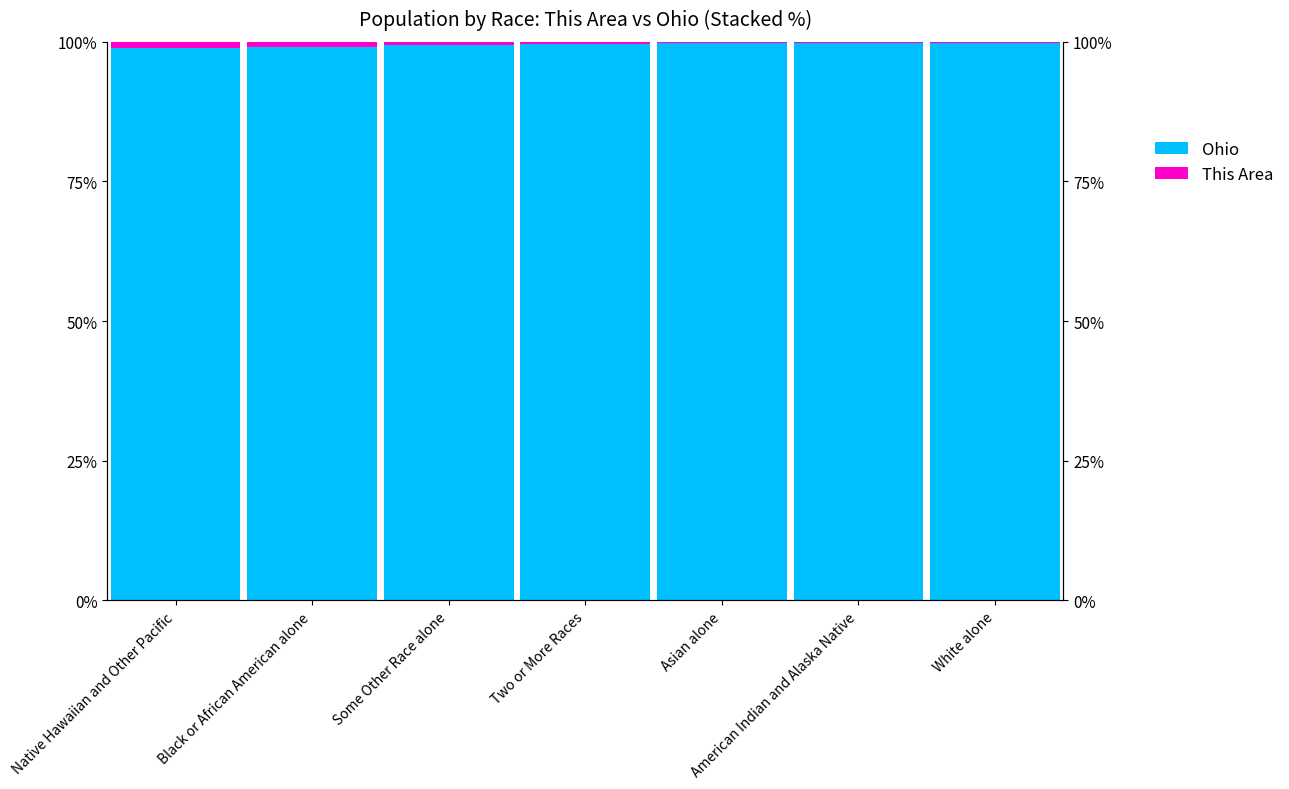

Reading left to right, extract all data points from this chart.

Ohio: Native Hawaiian and Other Pacific=98.9	Black or African American alone=99.1	Some Other Race alone=99.4	Two or More Races=99.6	Asian alone=99.8	American Indian and Alaska Native=99.8	White alone=99.9
This Area: Native Hawaiian and Other Pacific=1.1	Black or African American alone=0.9	Some Other Race alone=0.6	Two or More Races=0.4	Asian alone=0.2	American Indian and Alaska Native=0.2	White alone=0.1